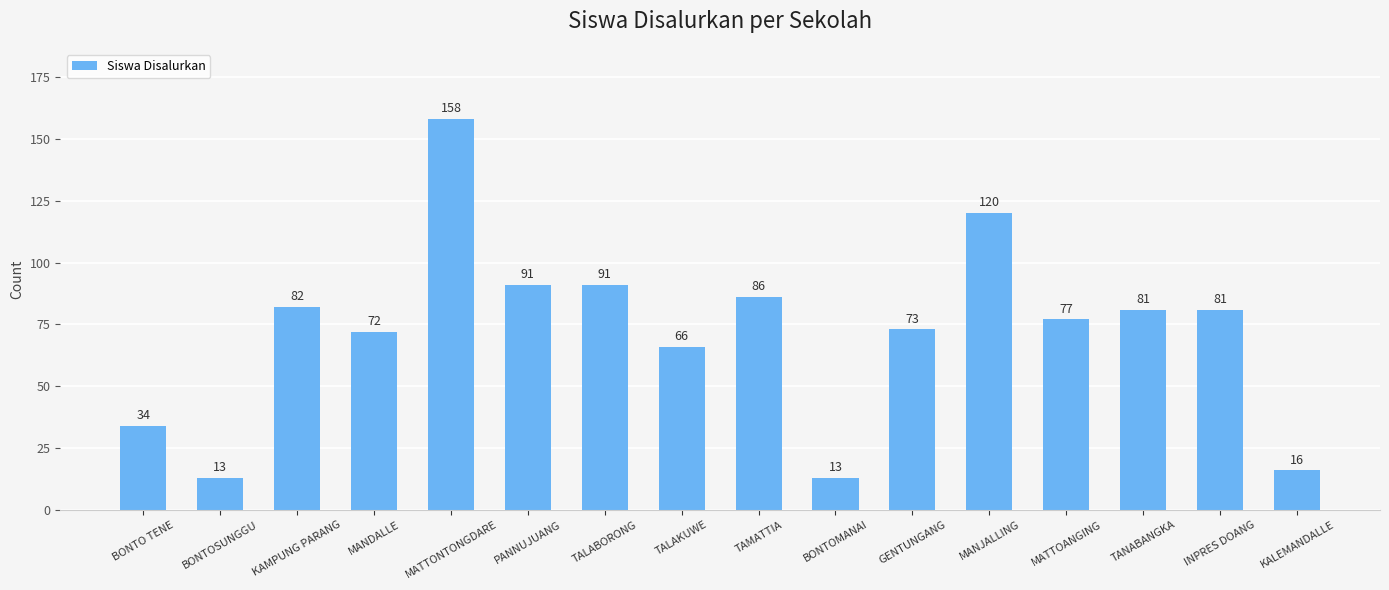

What is the average value?

72